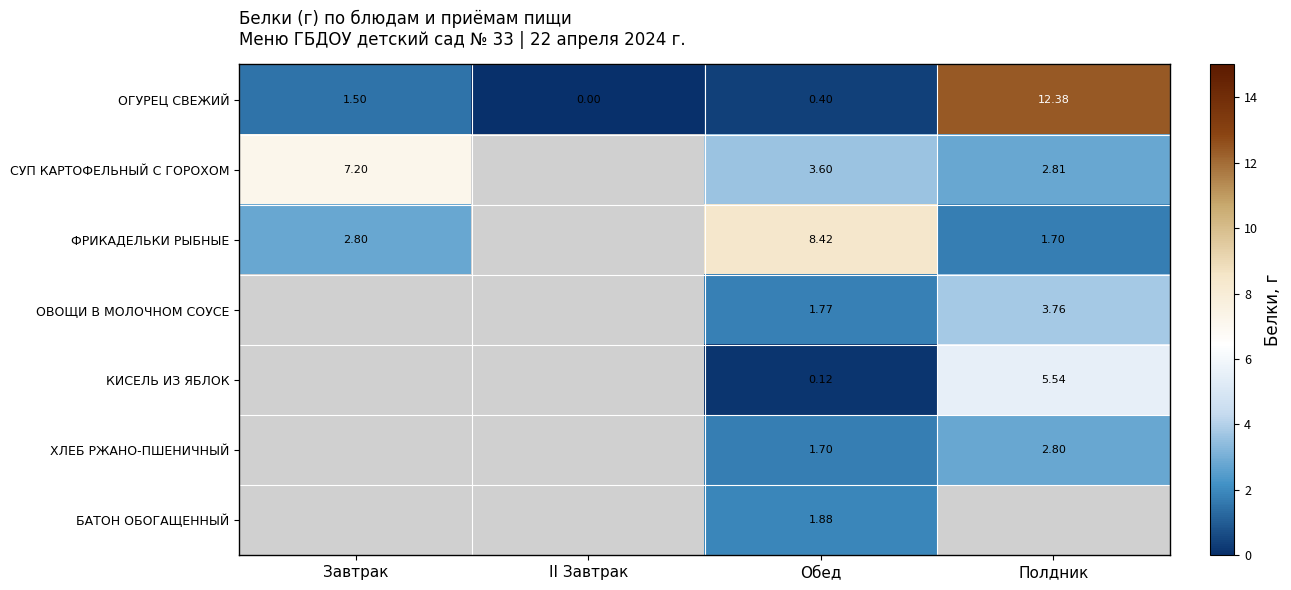

The ОГУРЕЦ СВЕЖИЙ series shows 12.4 at Полдник. True or false?

True